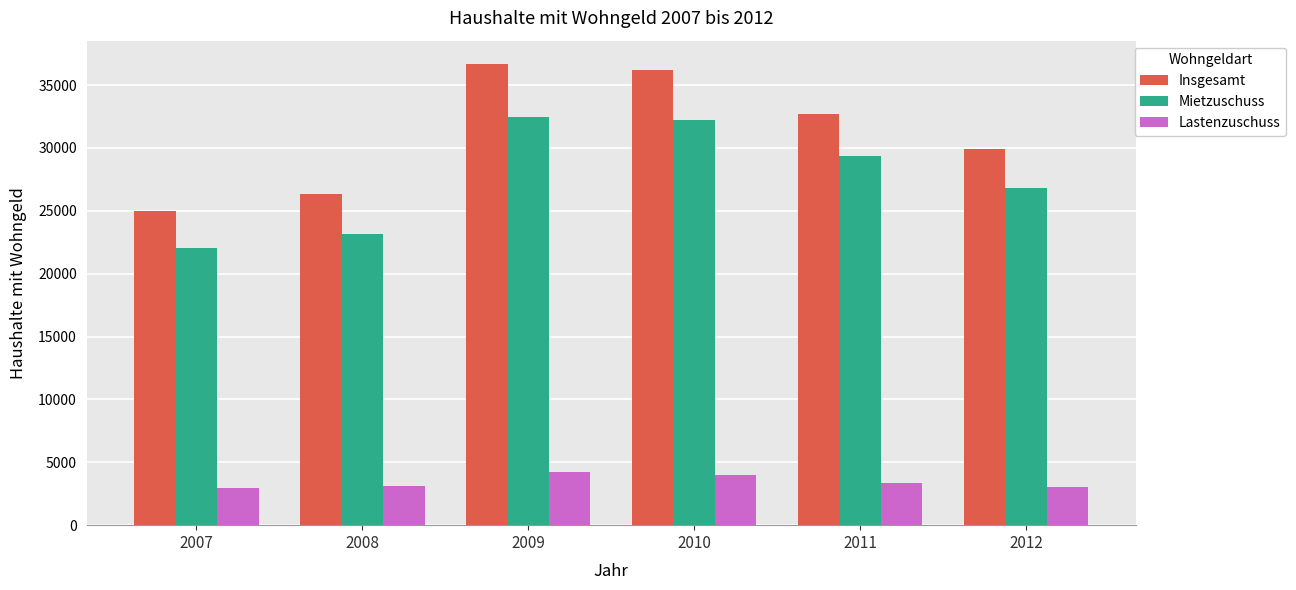

Which series has the widest spread of values?

Insgesamt